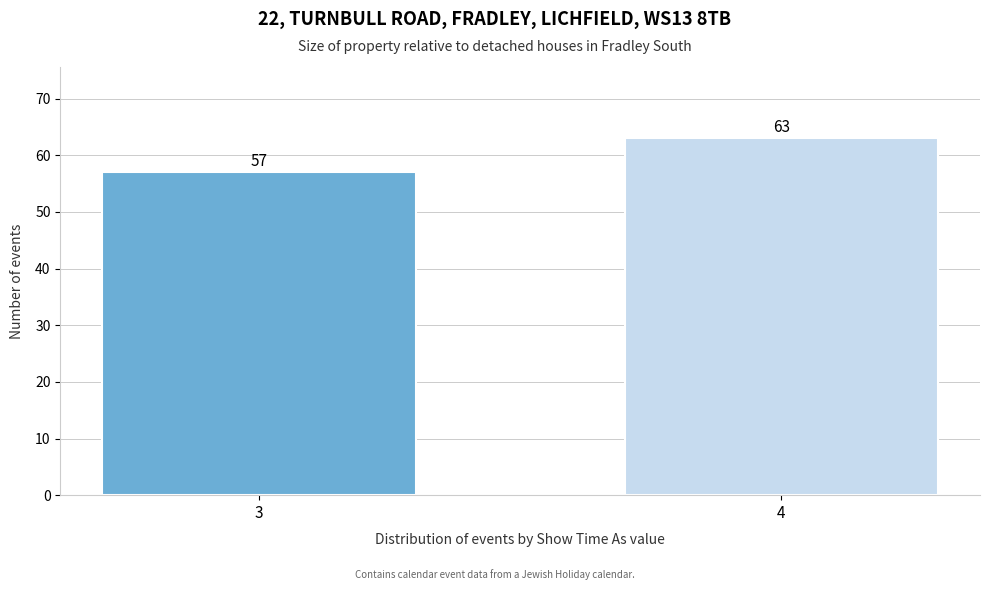

Reading right to left, transcribe all the data shown in this chart.

4=63	3=57